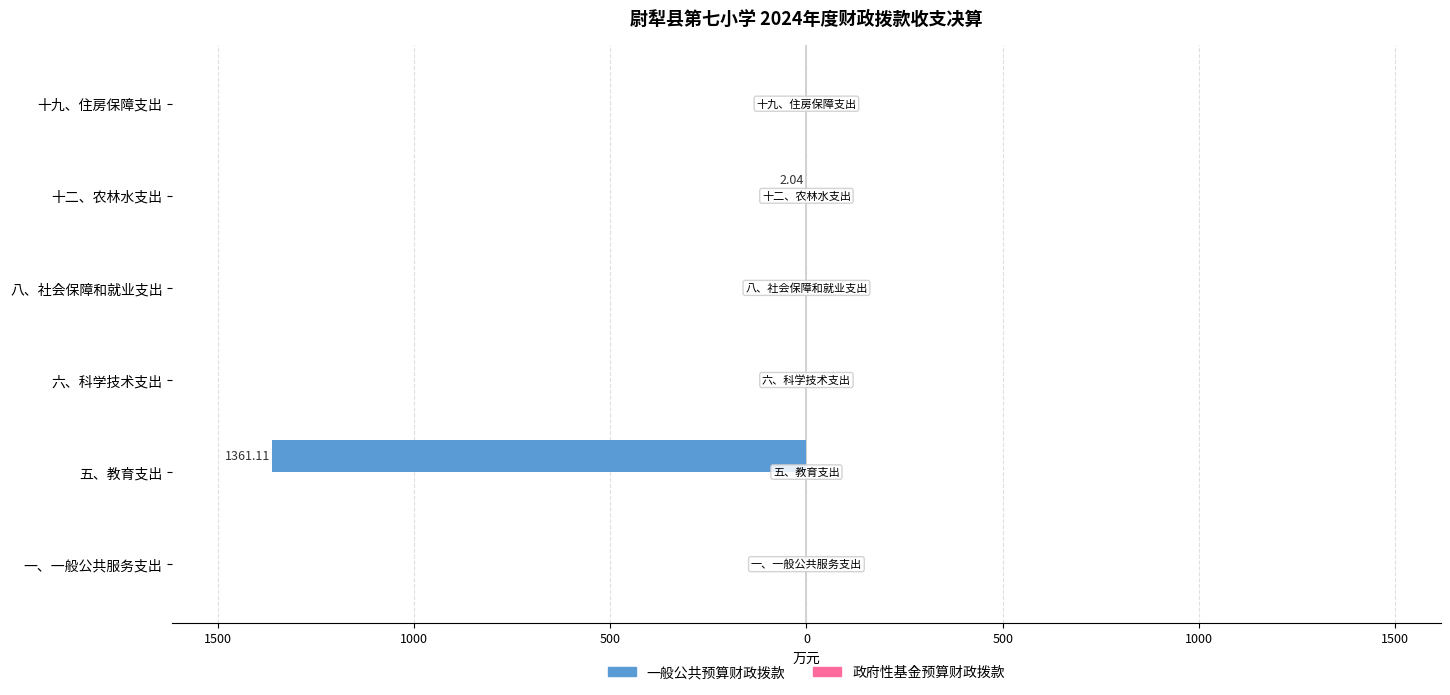

Are the bars horizontal?

Yes